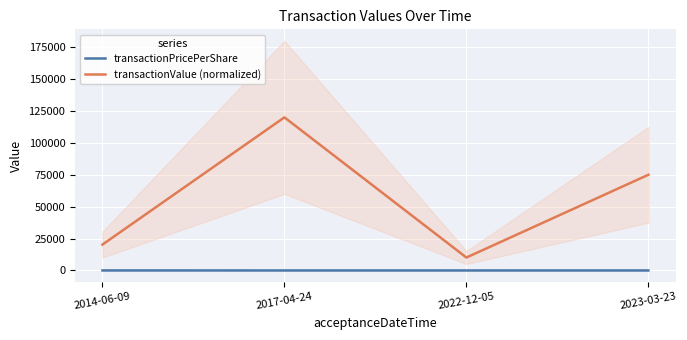

Rank the series by their maximum value, from highest to lowest.

transactionValue (normalized), transactionPricePerShare